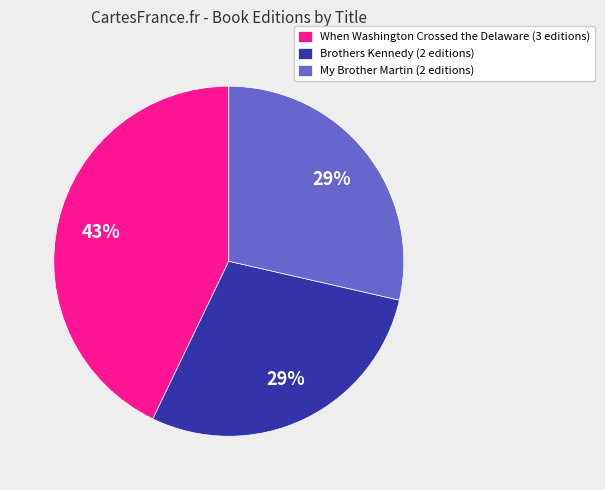

Count the number of slices in the pie.

3